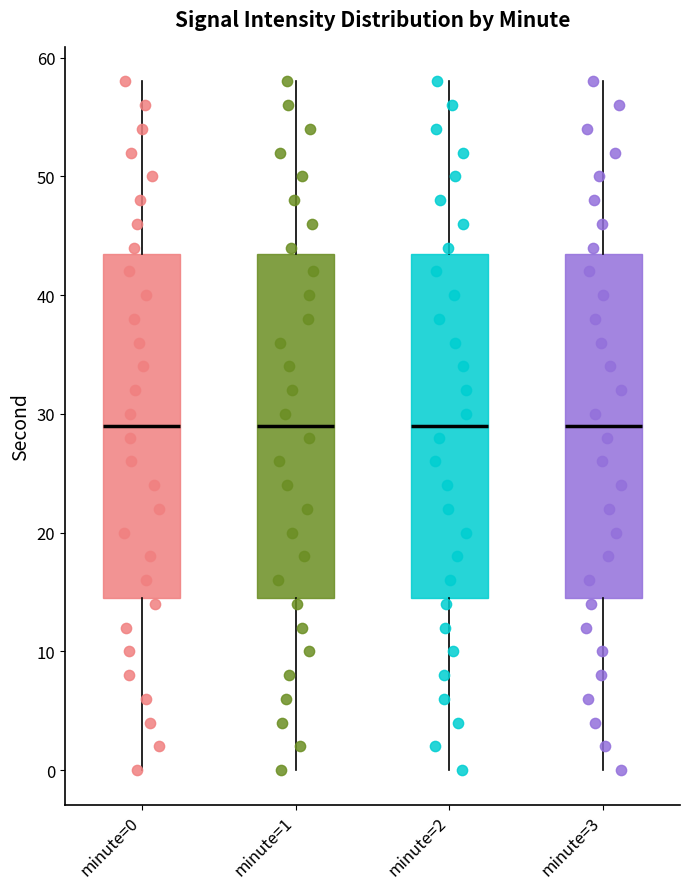

Reading left to right, read every box against the y-axis: the position of its median line, the range the box covers, and the ends of its whiskers. The values are not printed on the chart, so give them approximately, as read against the axis.

minute=0: median 29, box 15 to 44, whiskers 0 to 58
minute=1: median 29, box 15 to 44, whiskers 0 to 58
minute=2: median 29, box 15 to 44, whiskers 0 to 58
minute=3: median 29, box 15 to 44, whiskers 0 to 58